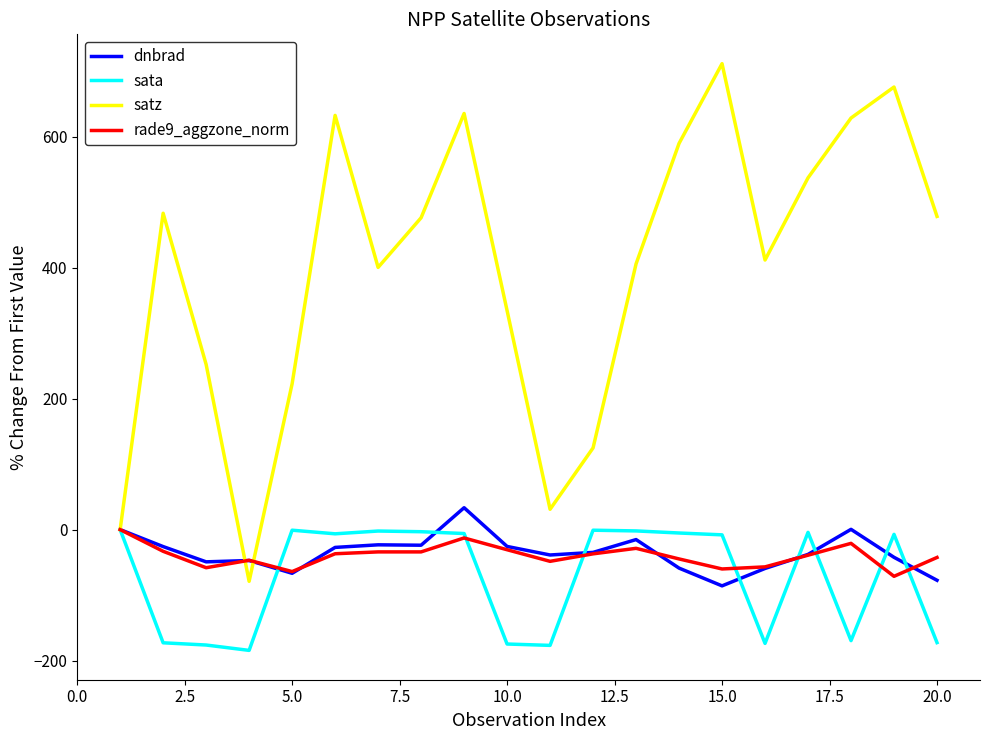

Which series has the largest total across all categories?

satz